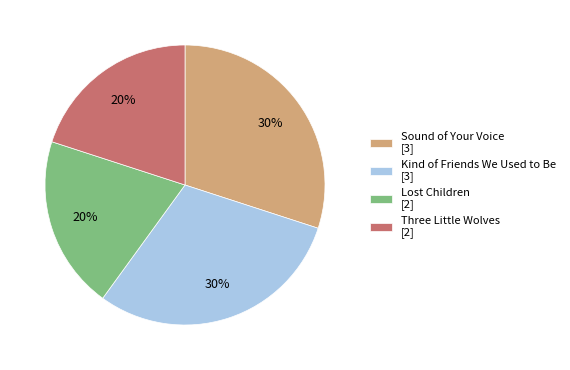

The Lost Children [2] slice represents 11% of the pie. True or false?

False